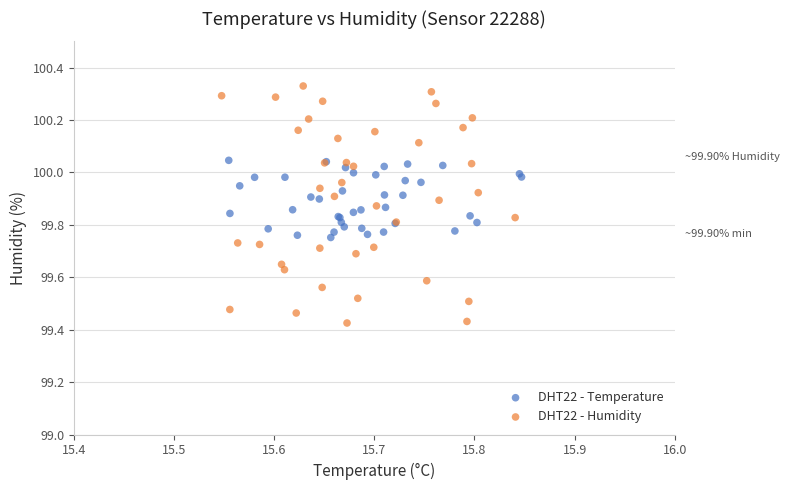

Which series has the largest Y range (max minus min)?

DHT22 - Humidity